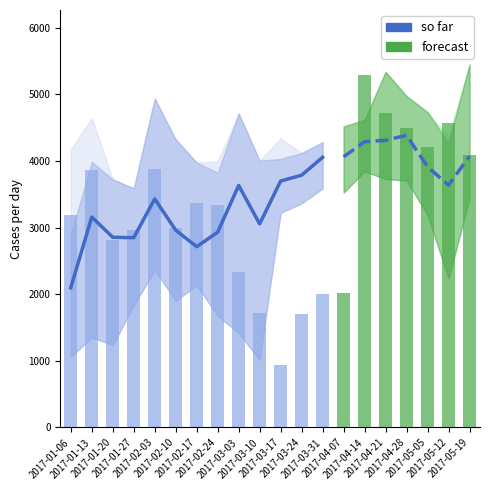

Is it true that 2017 Medicaid Wkly Claims equals 2816.1 at 2017-01-20?

True